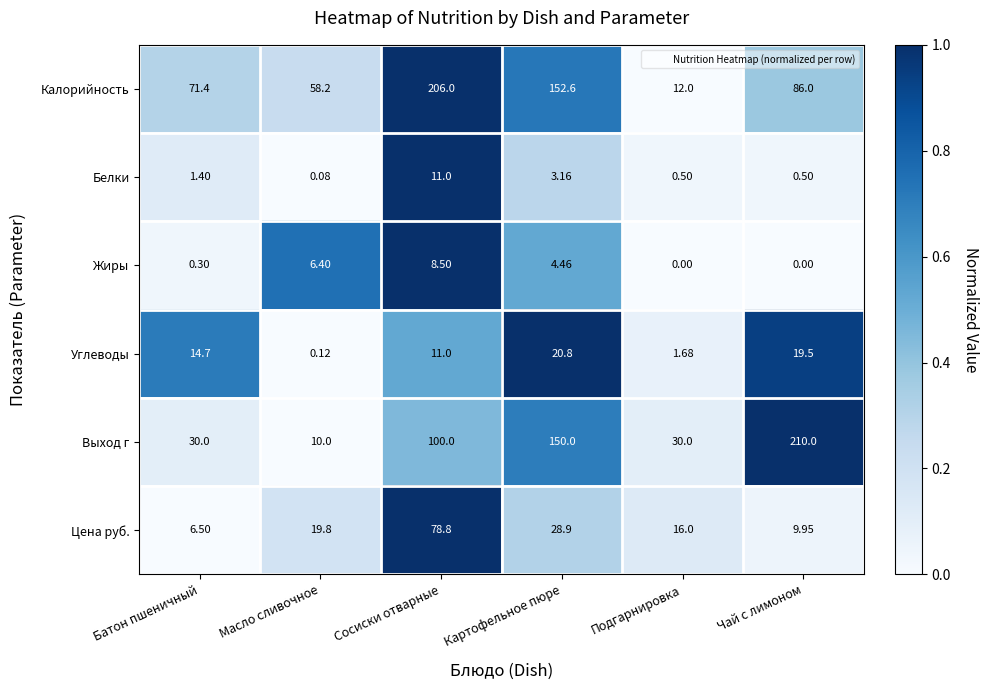

Which series changed the most between Масло сливочное and Подгарнировка?

Калорийность